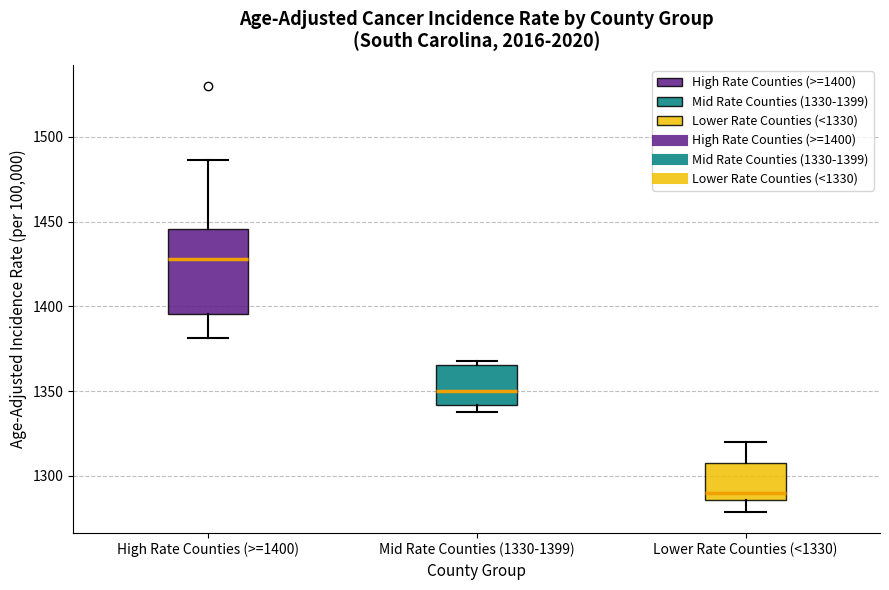

Which box has the lowest median line?

Lower Rate Counties (<1330)